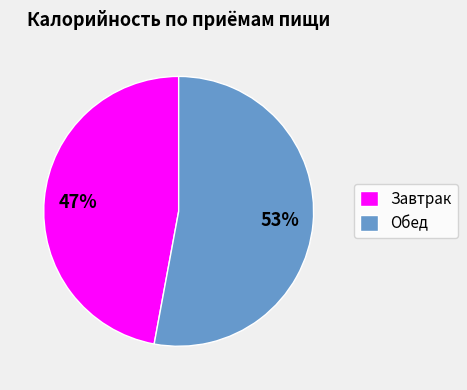

What percentage is the Завтрак slice, to the nearest percent?

47%